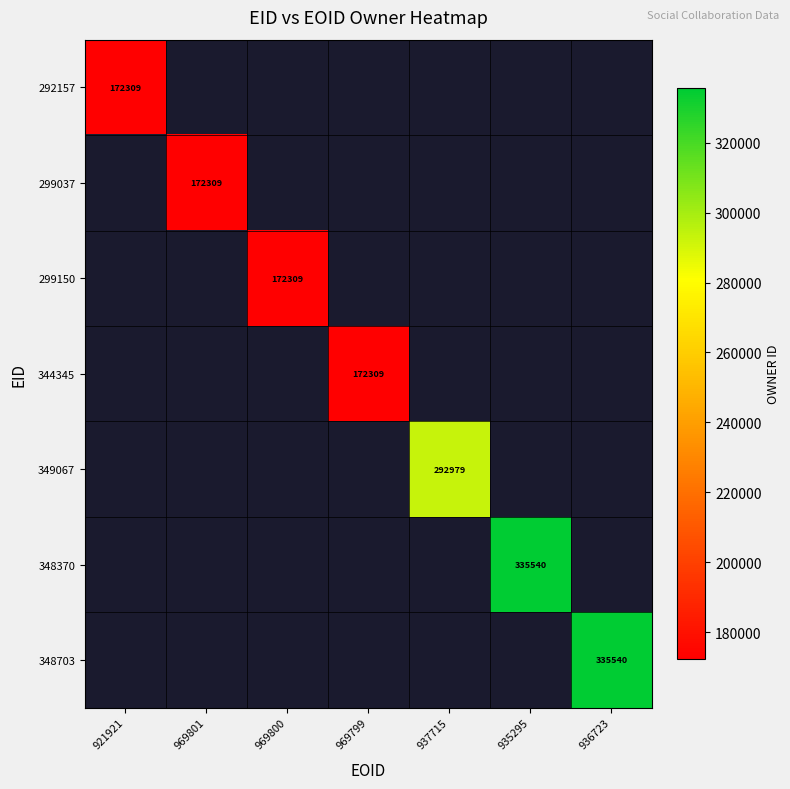

List the series in order of their peak value, lowest first.

292157, 299037, 299150, 344345, 349067, 348370, 348703